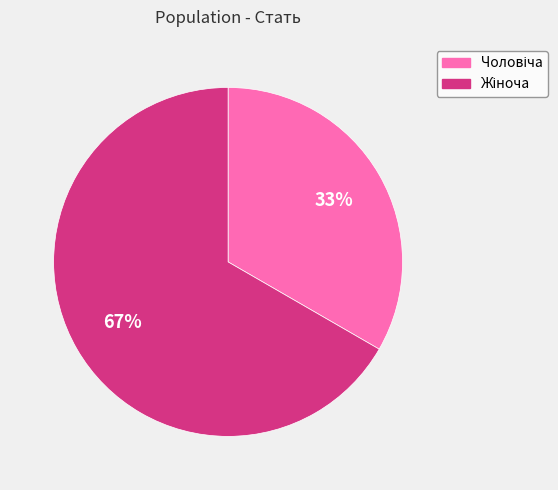

Does any single category account for the majority?

Yes